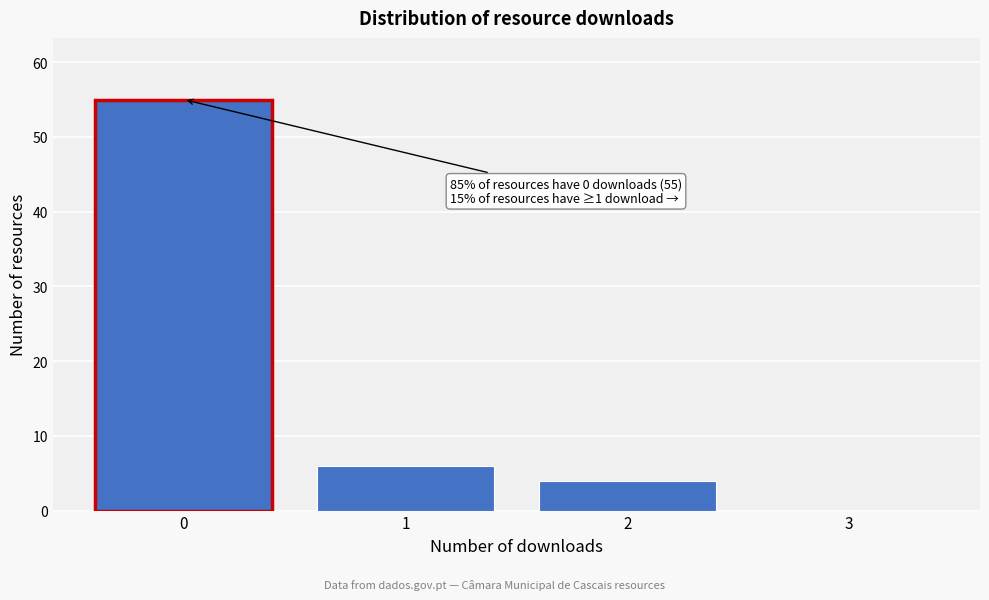

Over which range of the x-axis is the bar tallest?

-0.5 to 0.5